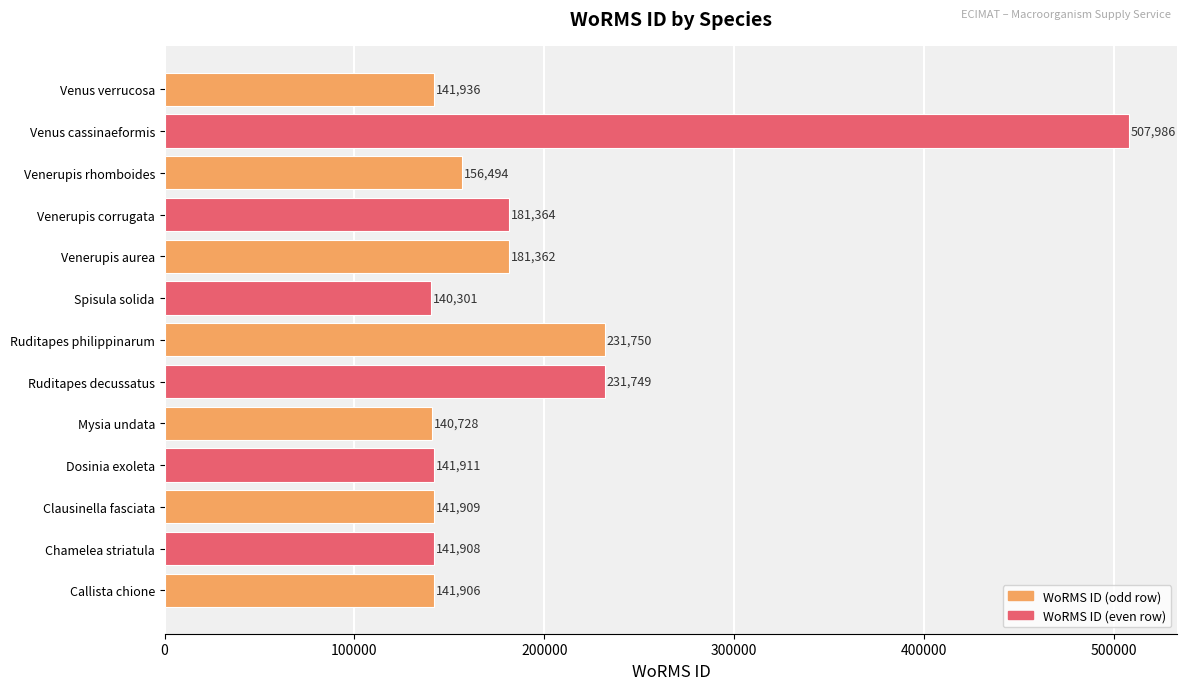

What is the ratio of the value at Ruditapes philippinarum to the value at Chamelea striatula?

1.6